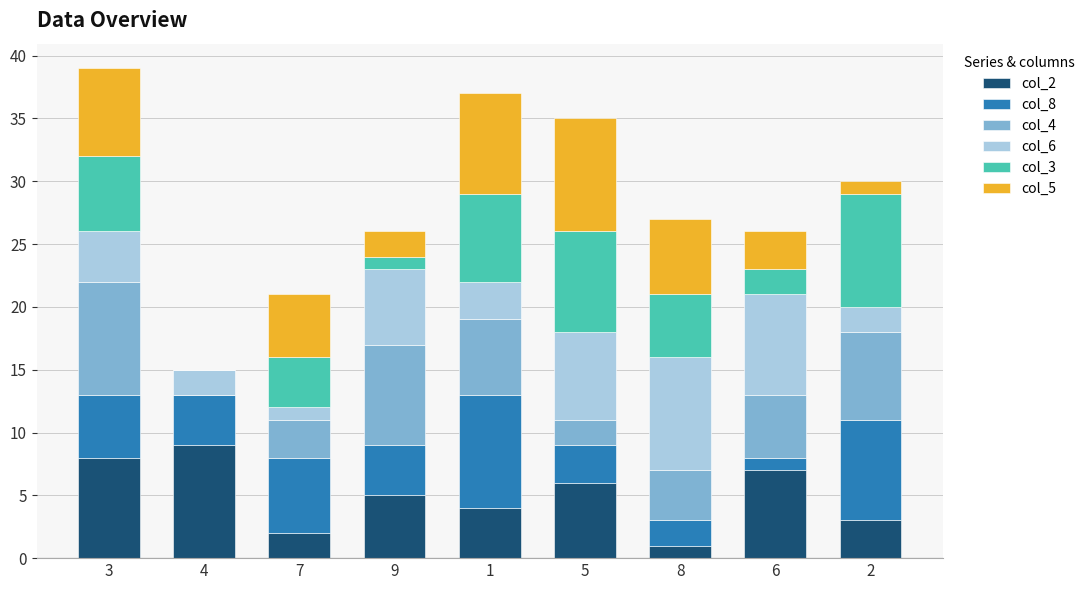

Does the chart contain stacked bars?

Yes